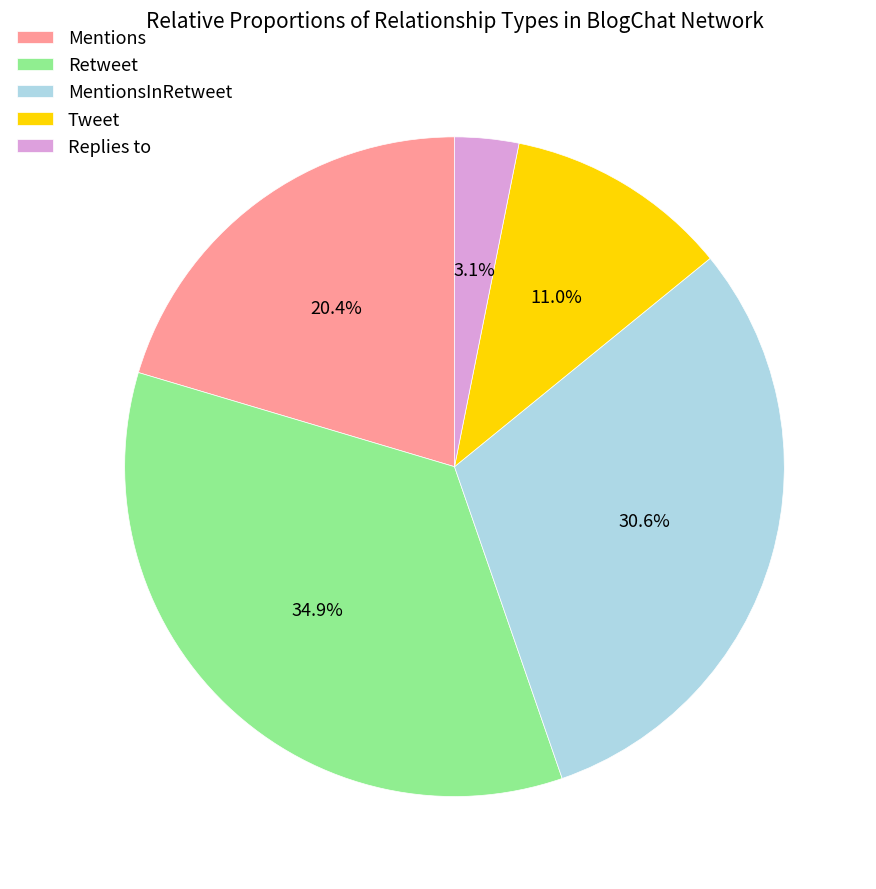

What is the ratio of the value at Mentions to the value at MentionsInRetweet?

0.7